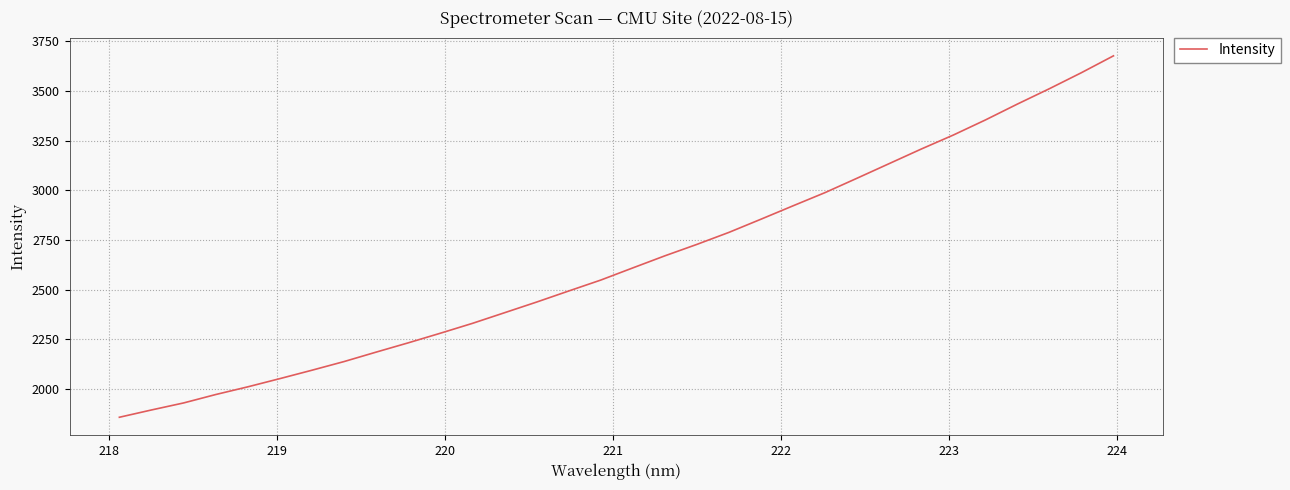

What is the greatest value displayed?

3677.0